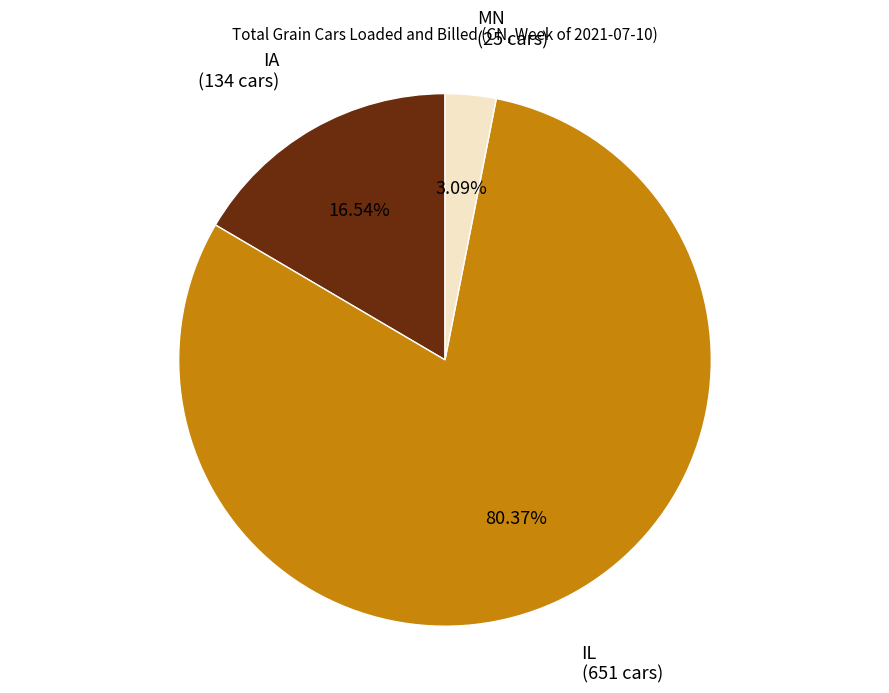

How many slices are in this pie chart?

3